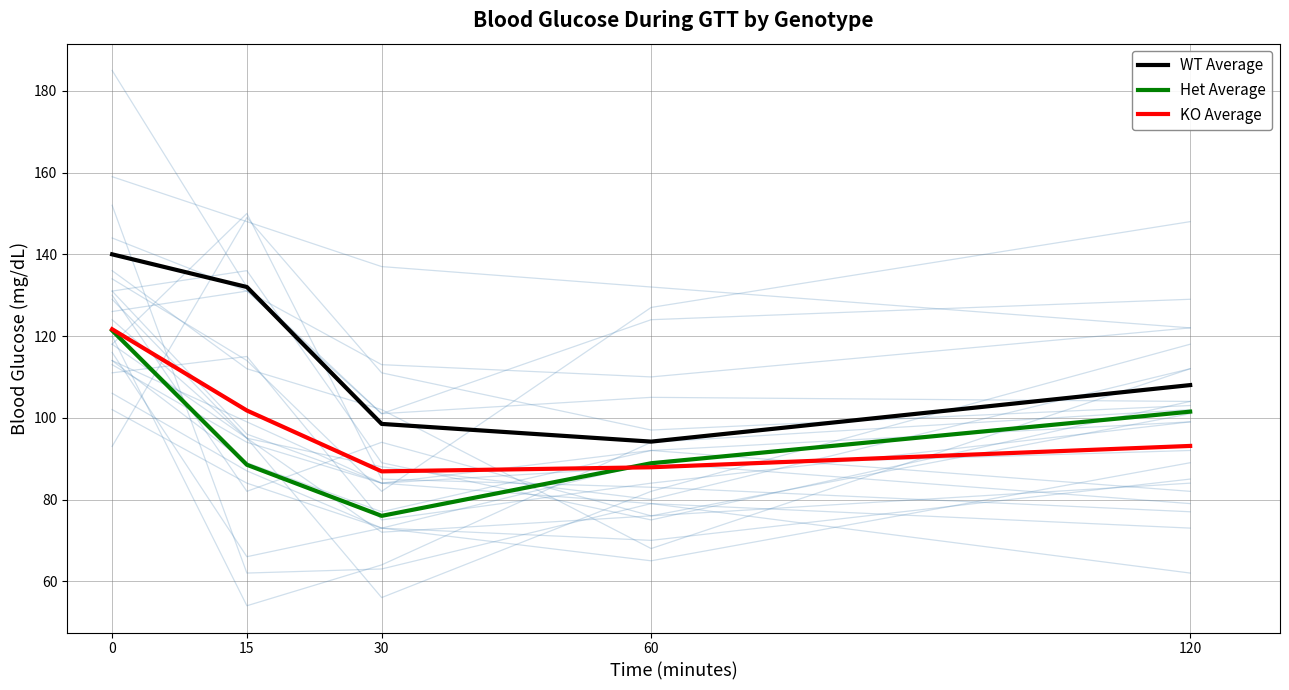

Which has a higher value, 15 or 30?

15